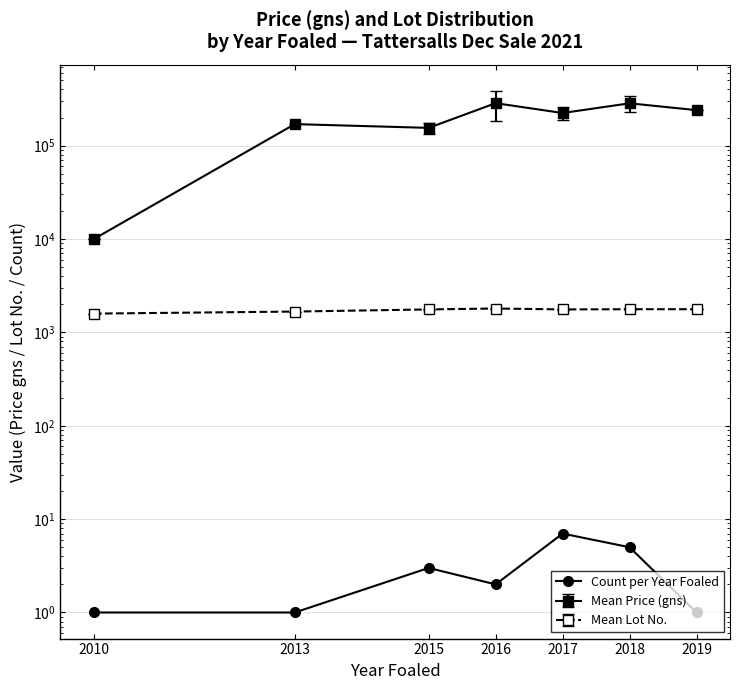

How many data points are less than 2?

3